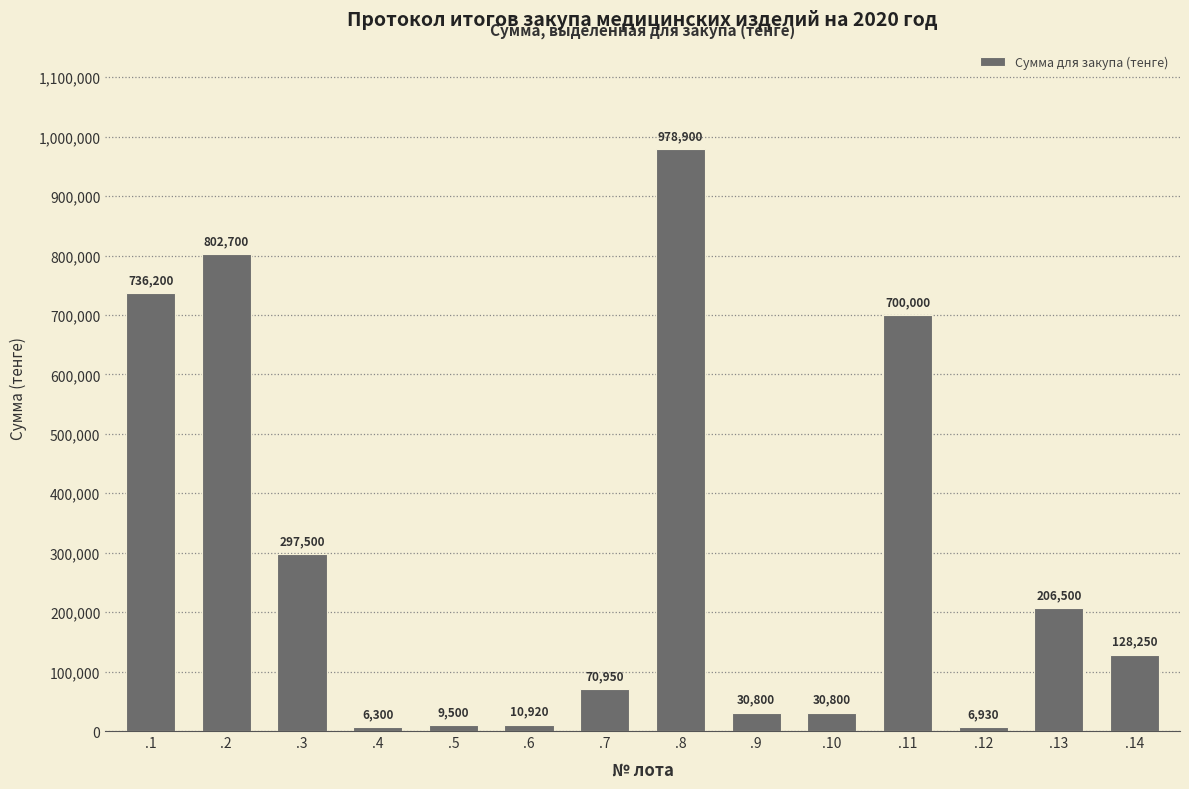

The chart shows a value of 236088 at .11. True or false?

False